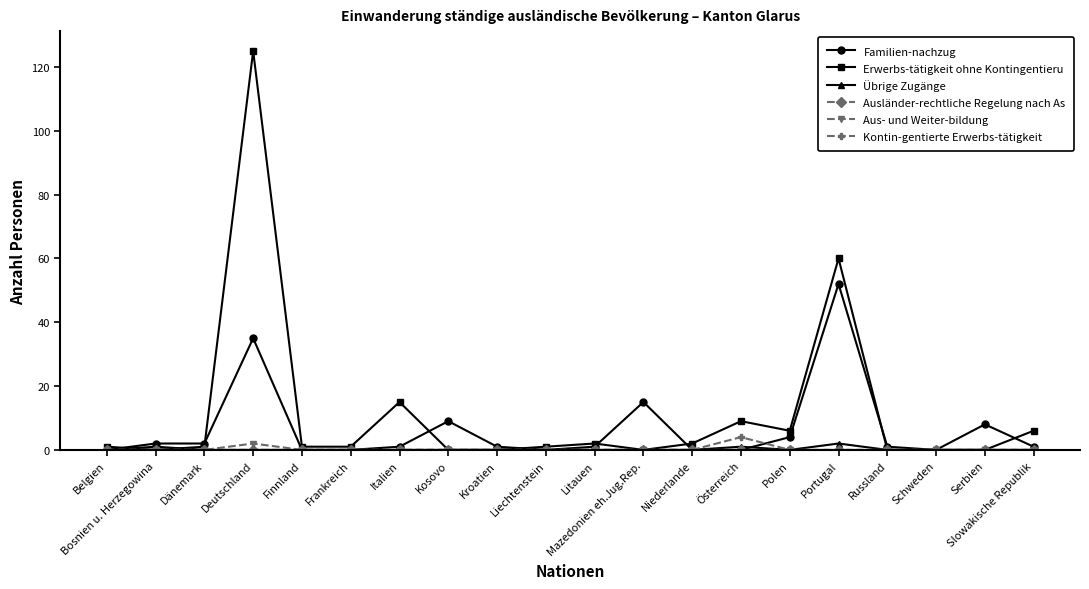

Count the number of data series in this chart.

6